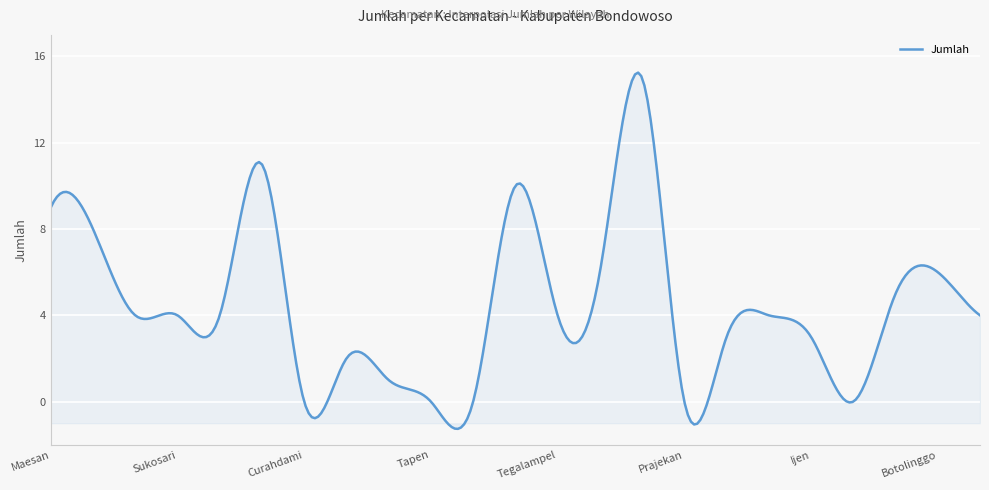

What is the maximum value shown in the chart?

15.3